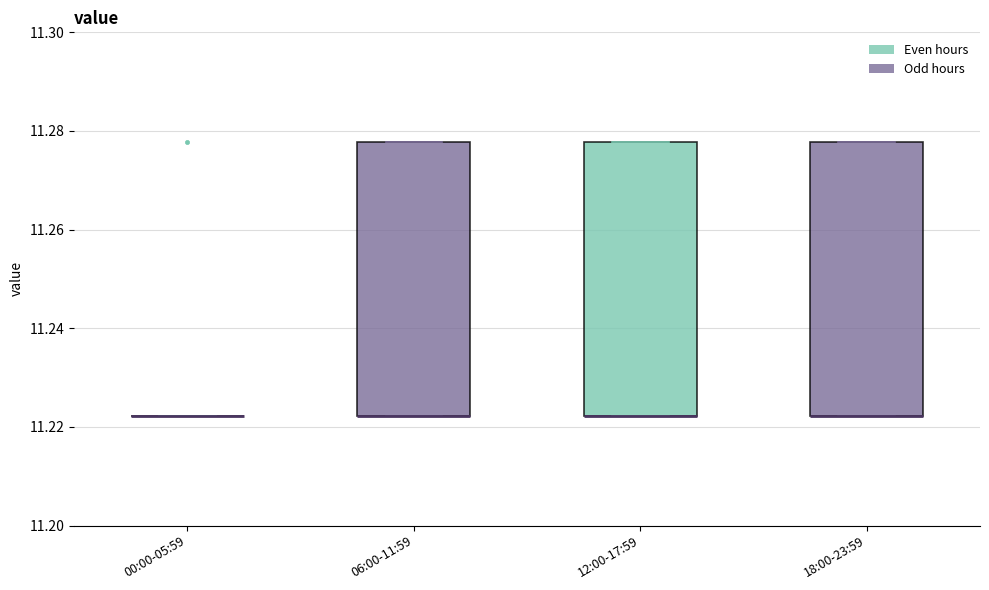

Reading left to right, read every box against the y-axis: the position of its median line, the range the box covers, and the ends of its whiskers. The values are not printed on the chart, so give them approximately, as read against the axis.

00:00-05:59: box collapsed to a line at 11.222, whiskers 11.222 to 11.222
06:00-11:59: median 11.222 (drawn on the box's lower edge), box 11.222 to 11.278, whiskers 11.222 to 11.278
12:00-17:59: median 11.222 (drawn on the box's lower edge), box 11.222 to 11.278, whiskers 11.222 to 11.278
18:00-23:59: median 11.222 (drawn on the box's lower edge), box 11.222 to 11.278, whiskers 11.222 to 11.278